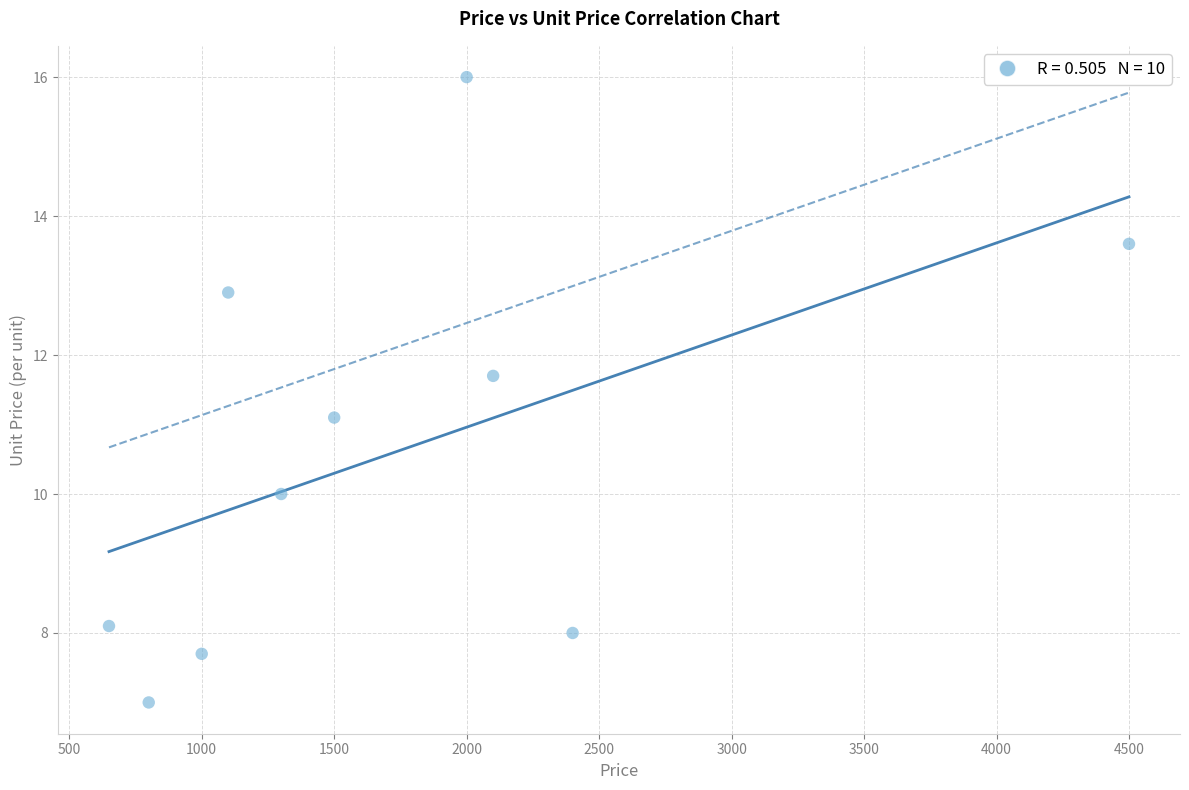

What Y value in the scatter plot is closest to 11?

11.1